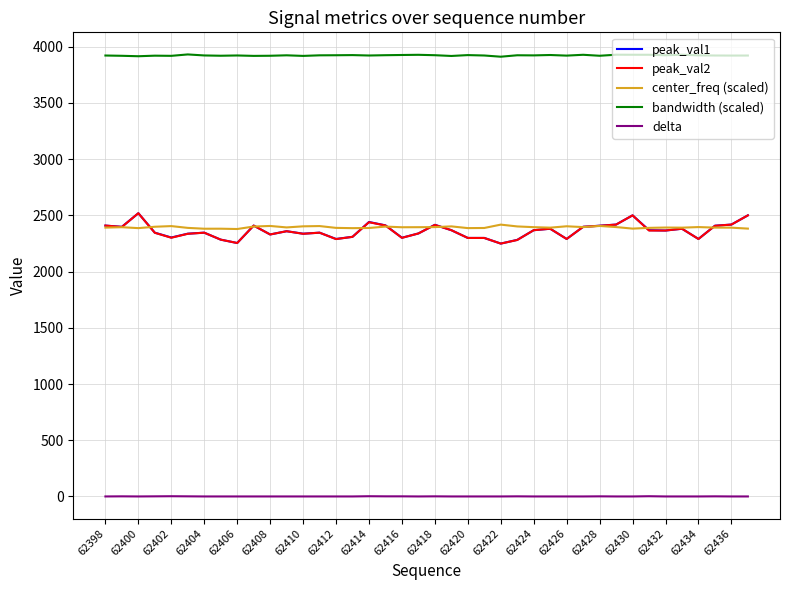

True or false: peak_val2 and bandwidth (scaled) intersect in this chart.

False